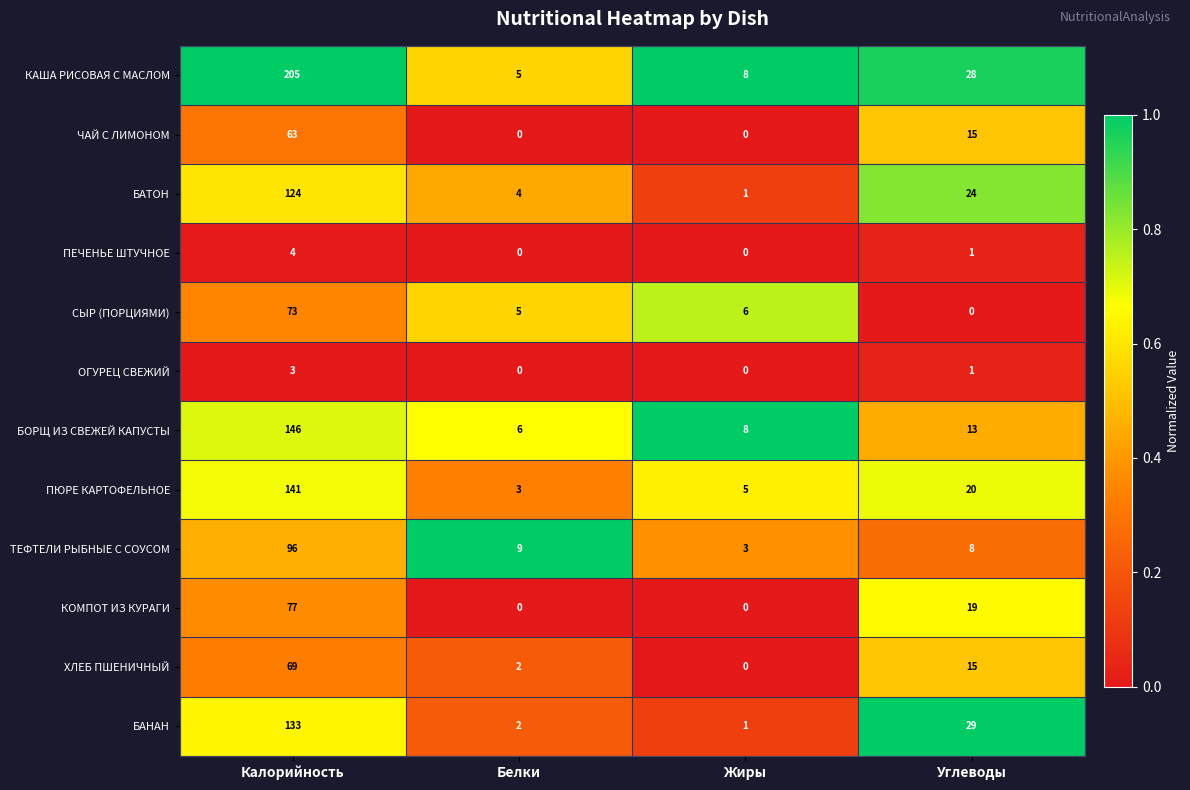

The value of КАША РИСОВАЯ С МАСЛОМ at Калорийность is 205. True or false?

True